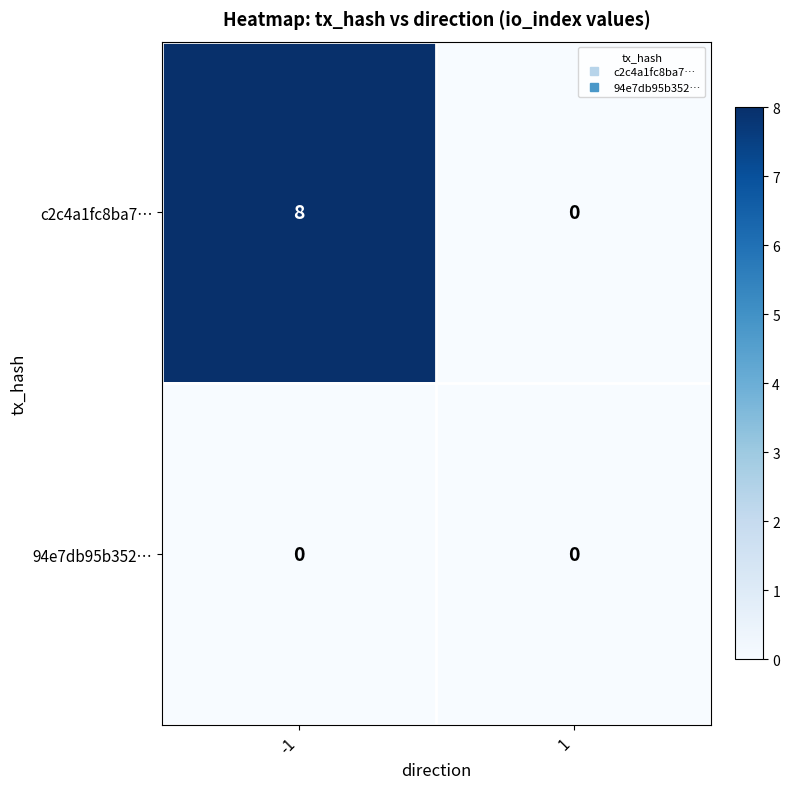

What is the difference between the maximum and minimum values in the c2c4a1fc8ba7… series?

8